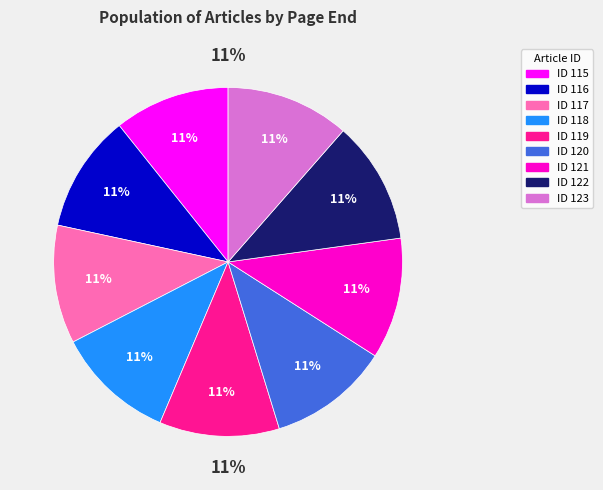

The 117 slice represents 11% of the pie. True or false?

True